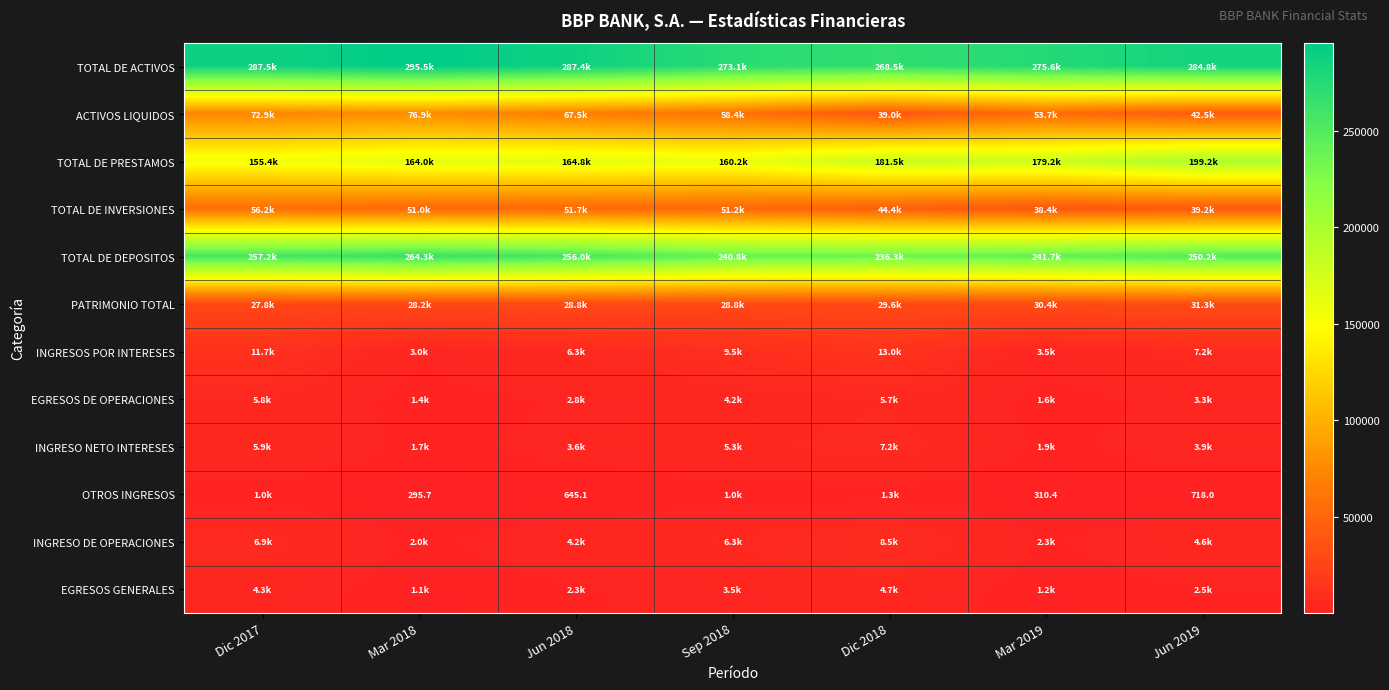

Is the value of OTROS INGRESOS at Mar 2018 greater than the value of INGRESOS POR INTERESES at Jun 2019?

No